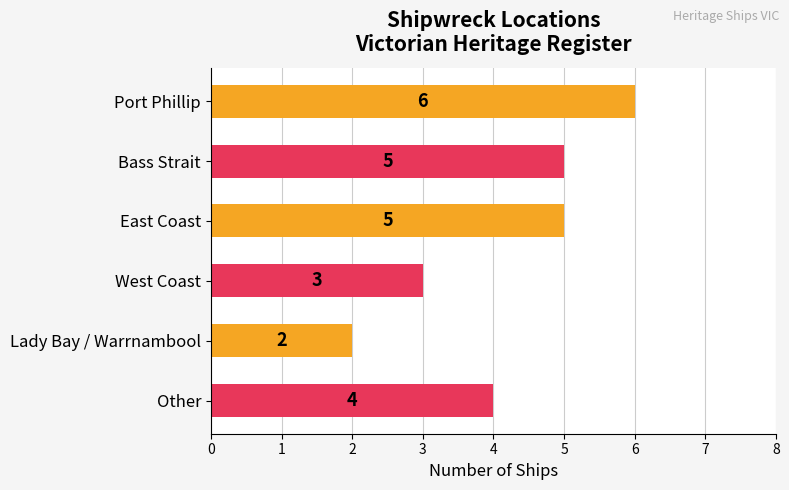

What is the difference between the maximum and minimum values?

4